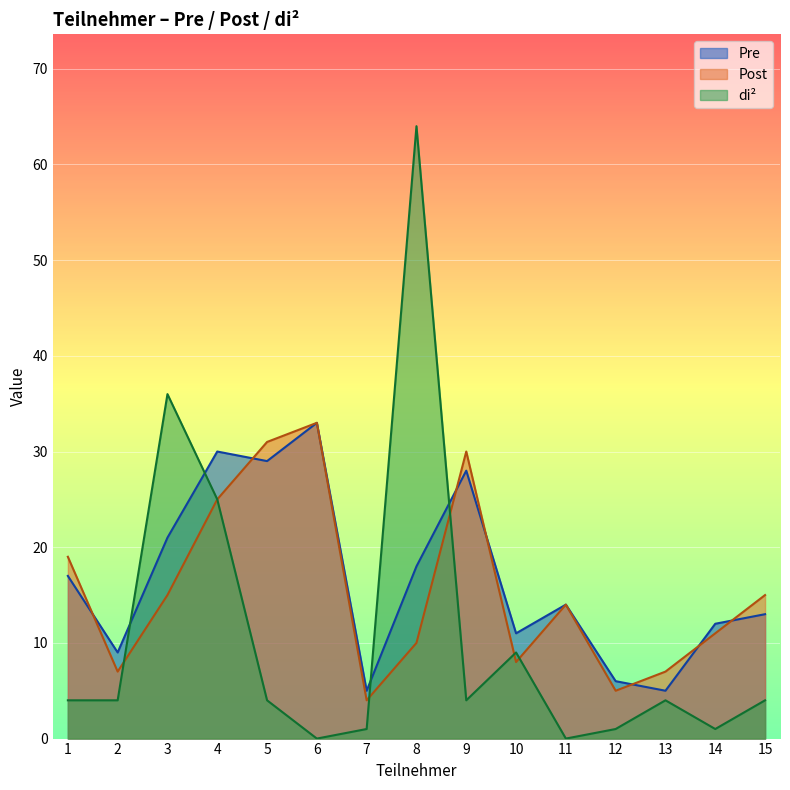

What is the lowest value of the Pre series?

5